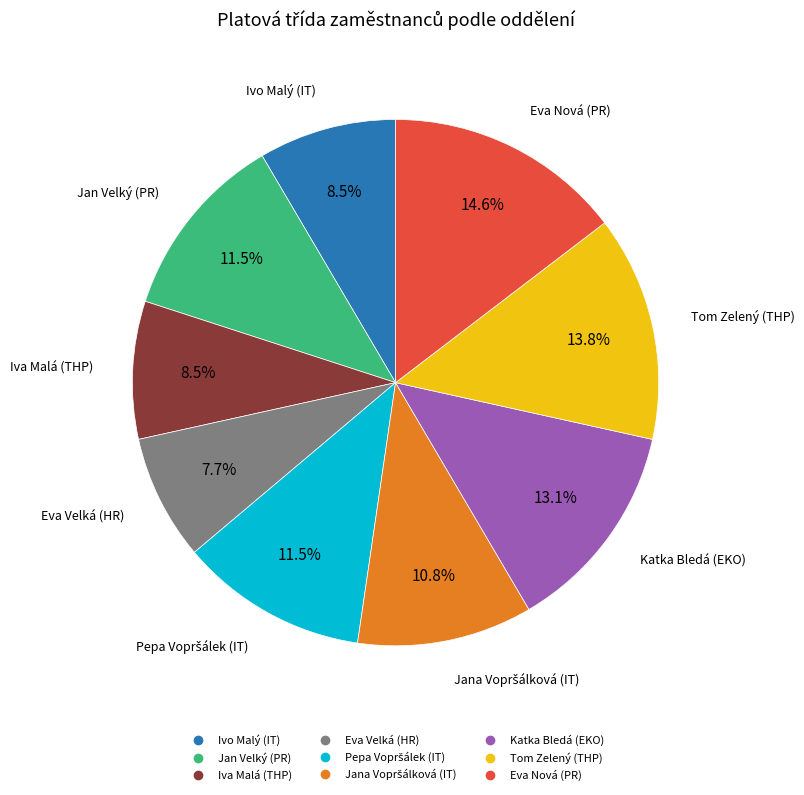

What is the total percentage of Ivo Malý (IT) and Tom Zelený (THP)?

22.3%